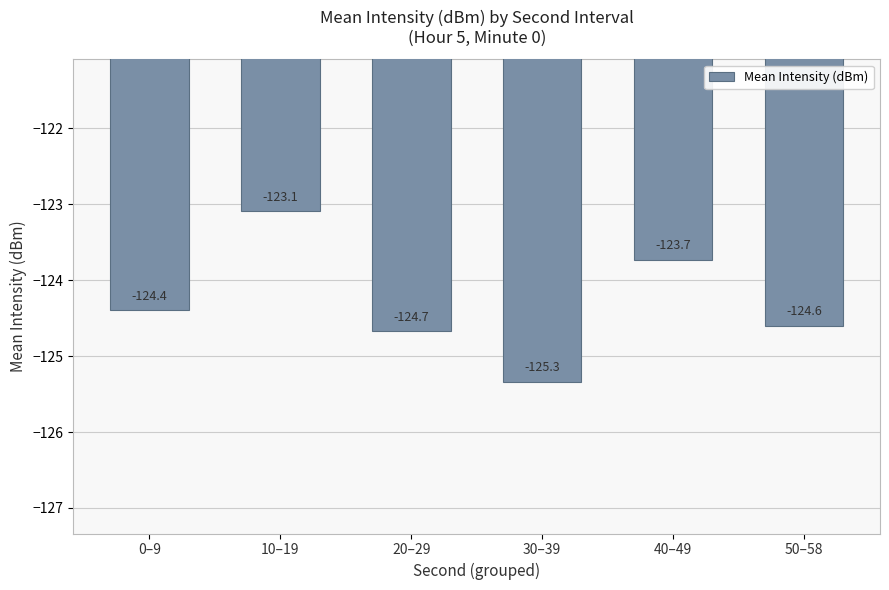

How many bars are there in total?

6